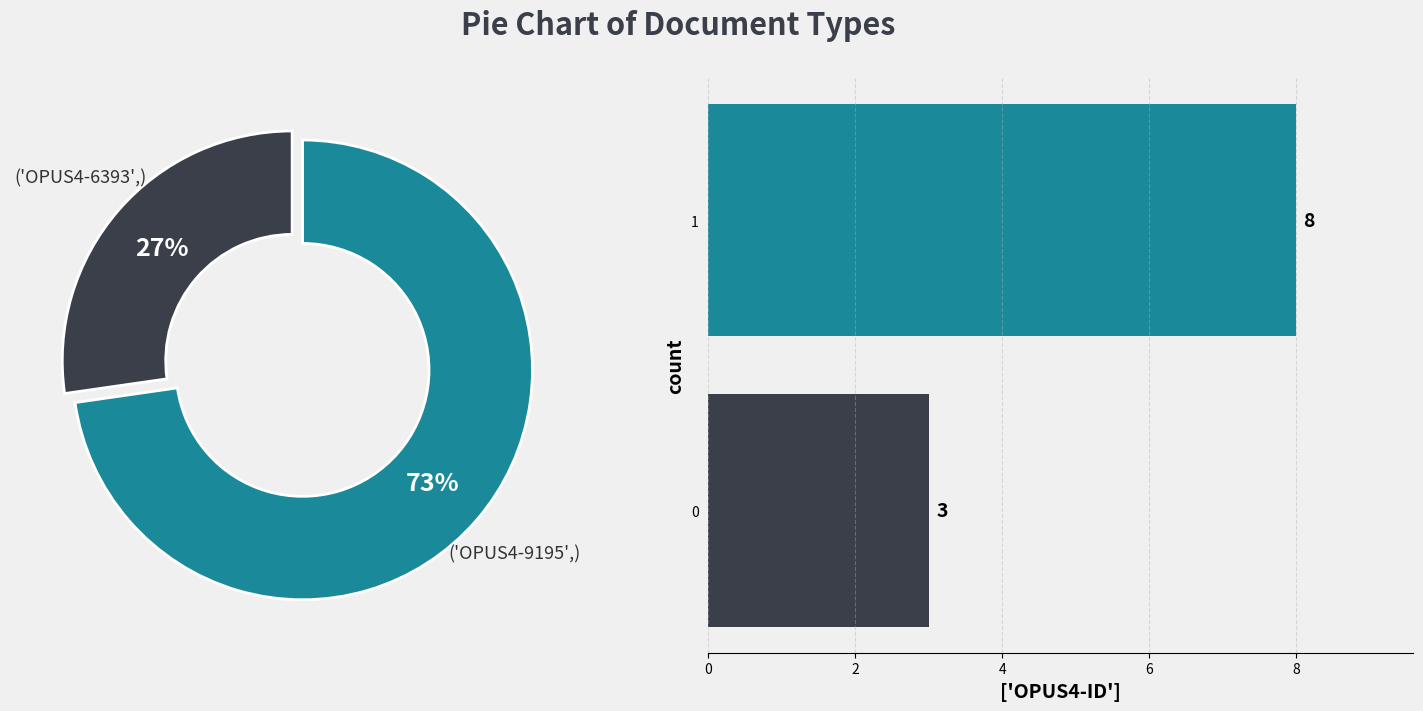

Which slice is the largest?

1